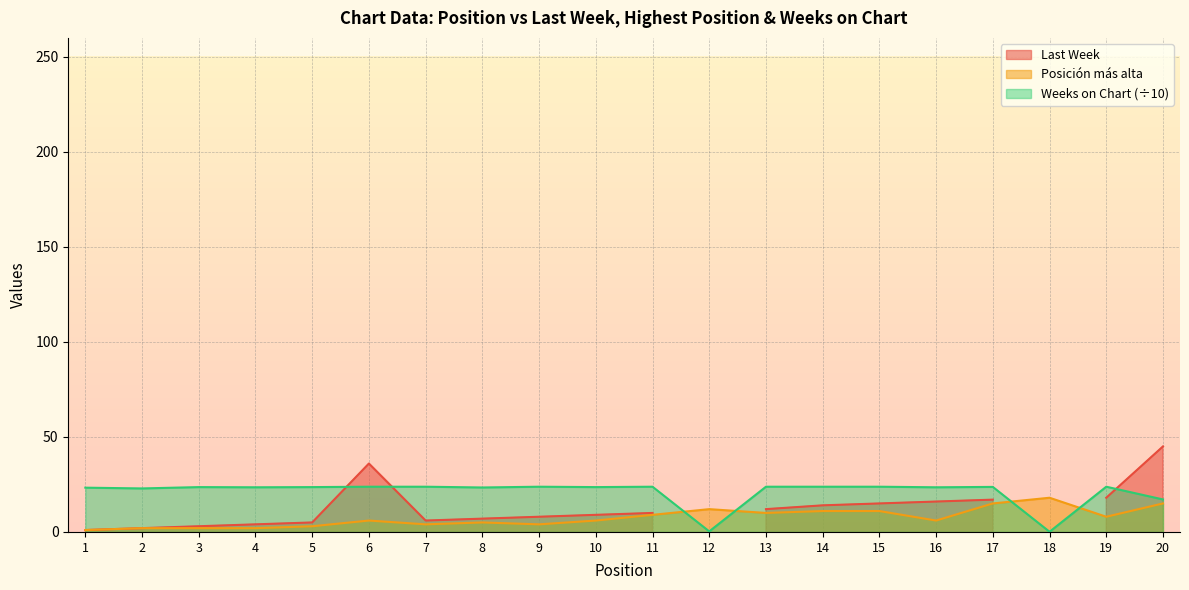

Read the Posición más alta value at 1.

1.0